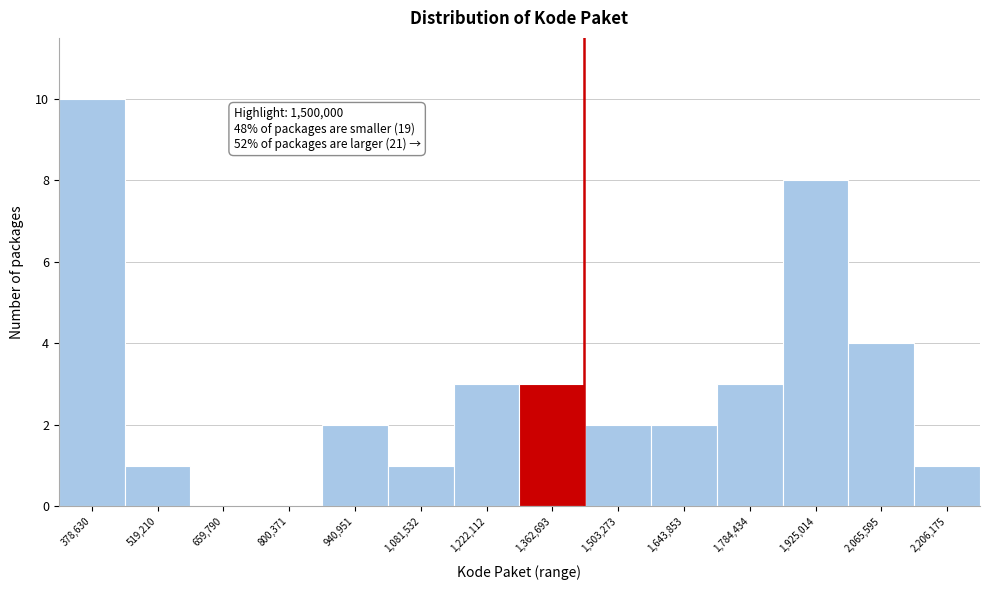

Reading left to right, what are all the values shown in this chart?

378,630=10	519,210=1	659,790=0	800,371=0	940,951=2	1,081,532=1	1,222,112=3	1,362,693=3	1,503,273=2	1,643,853=2	1,784,434=3	1,925,014=8	2,065,595=4	2,206,175=1